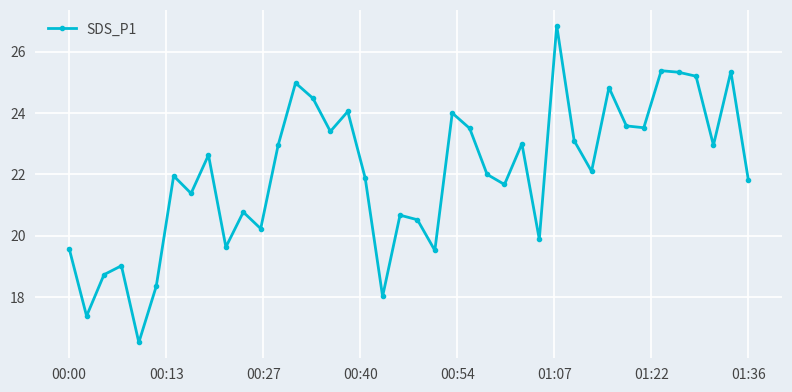

What is the smallest value displayed?

16.5